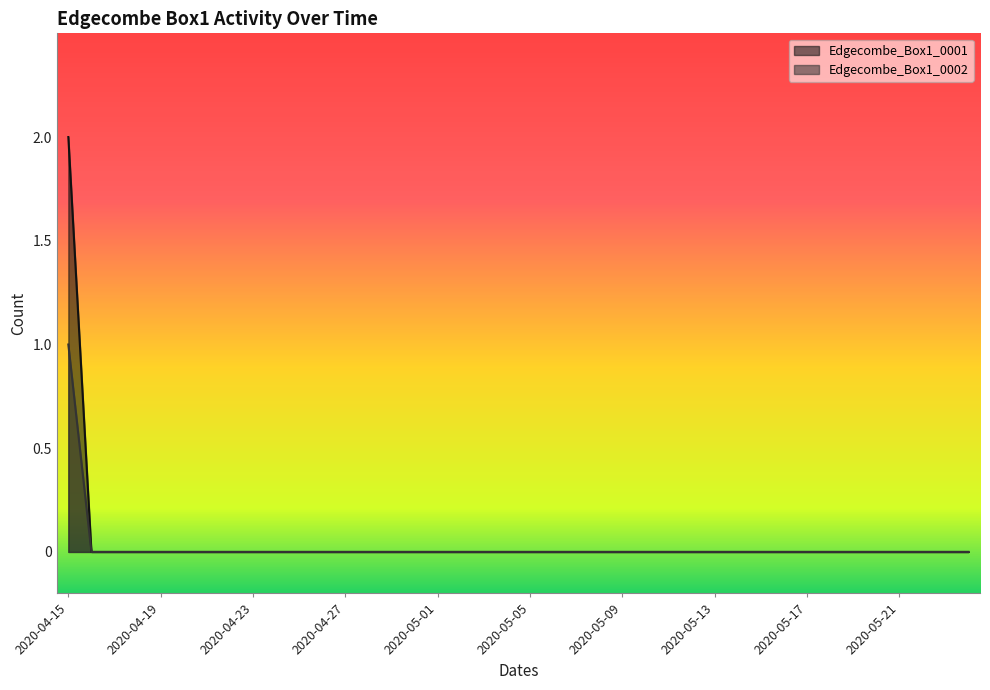

Does the chart have visible grid lines?

No